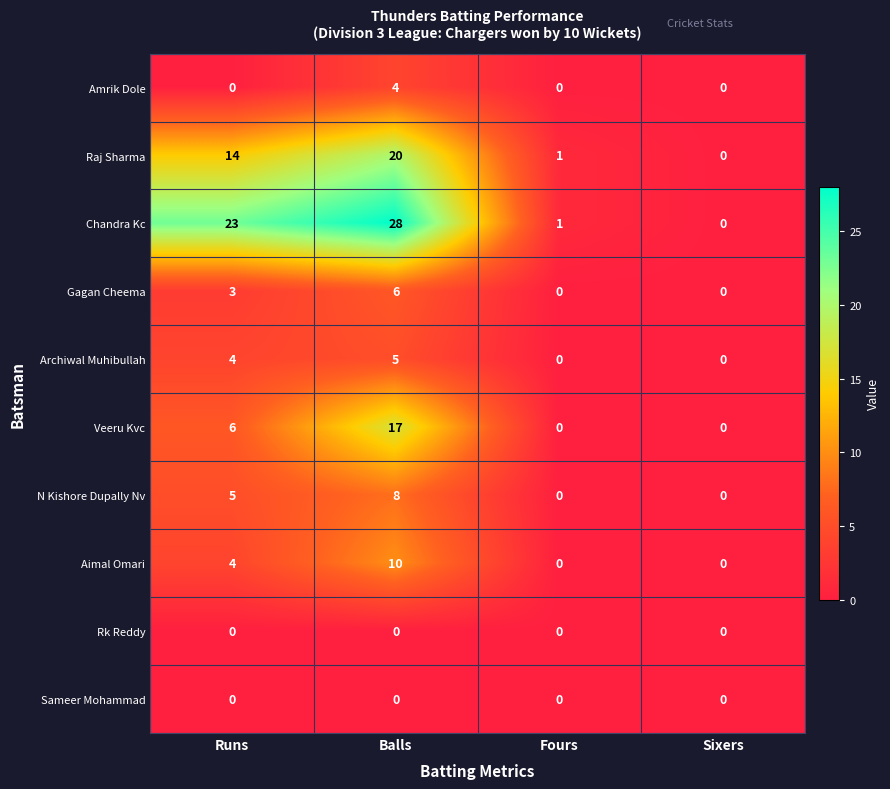

What value does the Archiwal Muhibullah series have at Runs?

4